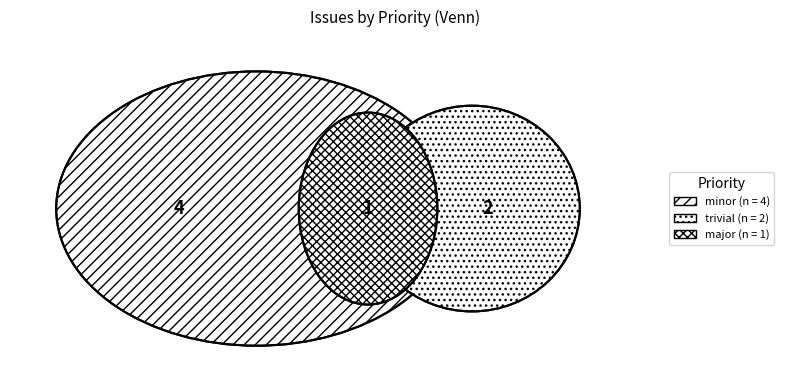

Is it true that Investigate duplicate records on zone is 13% of the pie?

False